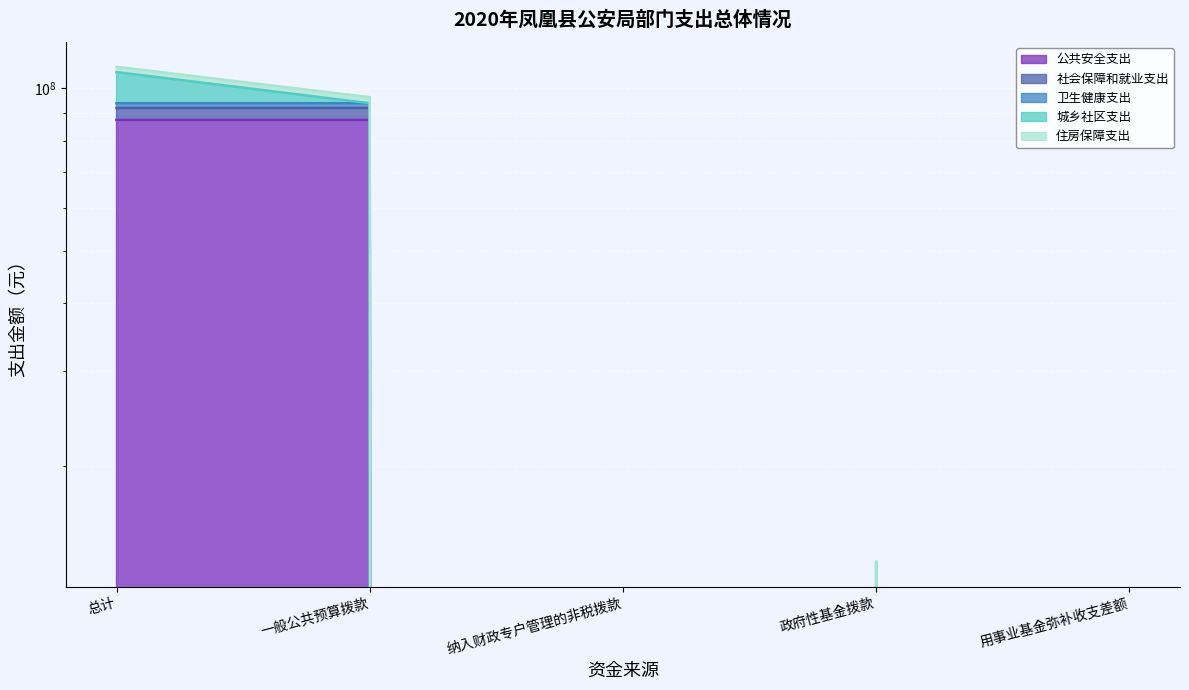

Is it true that 社会保障和就业支出 equals 40101778.4 at 一般公共预算拨款?

False